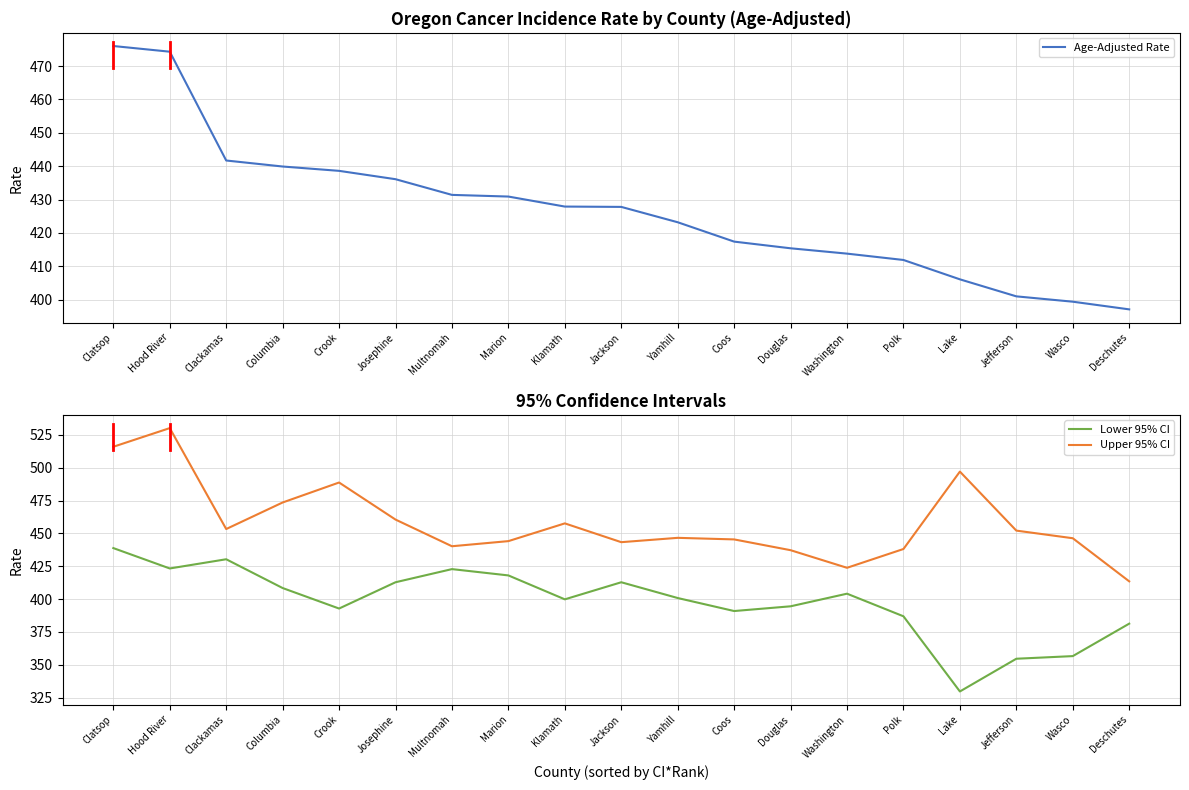

What value does the Upper 95% CI series have at Douglas?

437.2